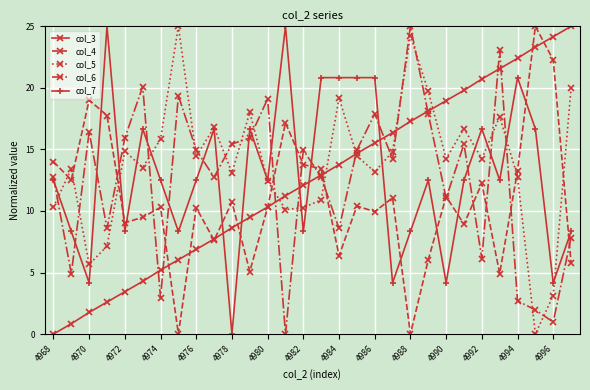

True or false: col_3 and col_7 cross at least once.

True